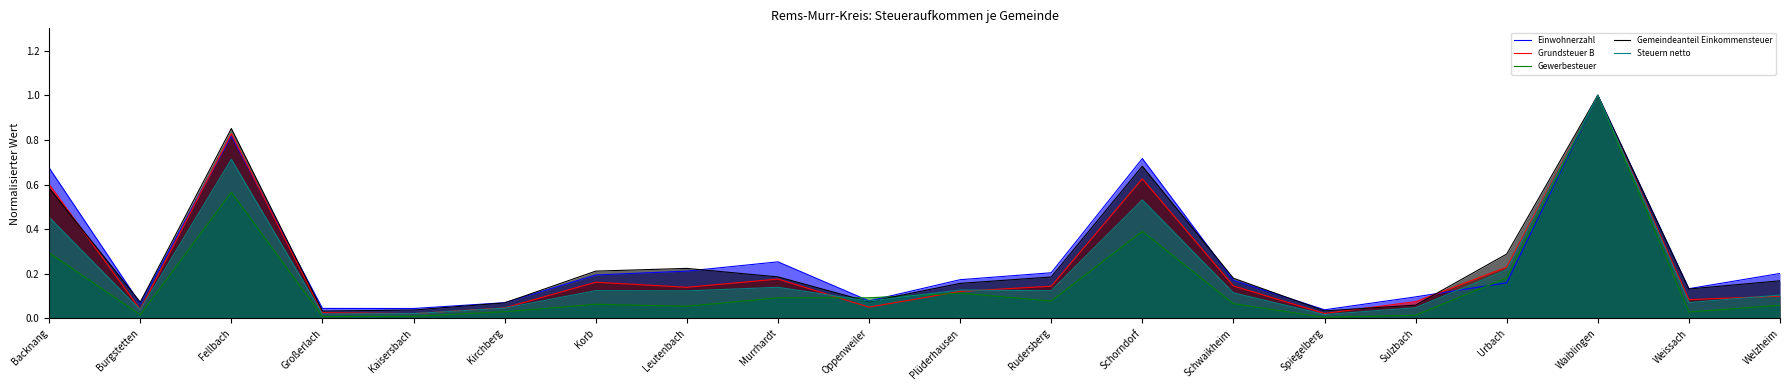

What is the label of the 16th point from the right?

Kaisersbach